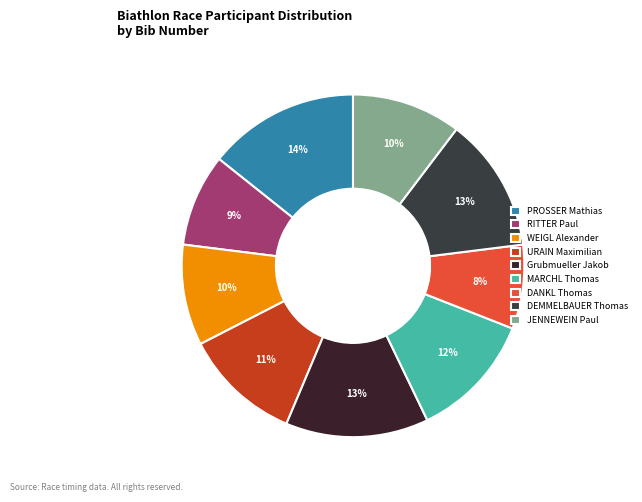

Rank the categories by value from highest to lowest.

PROSSER Mathias, Grubmueller Jakob, DEMMELBAUER Thomas, MARCHL Thomas, URAIN Maximilian, JENNEWEIN Paul, WEIGL Alexander, RITTER Paul, DANKL Thomas